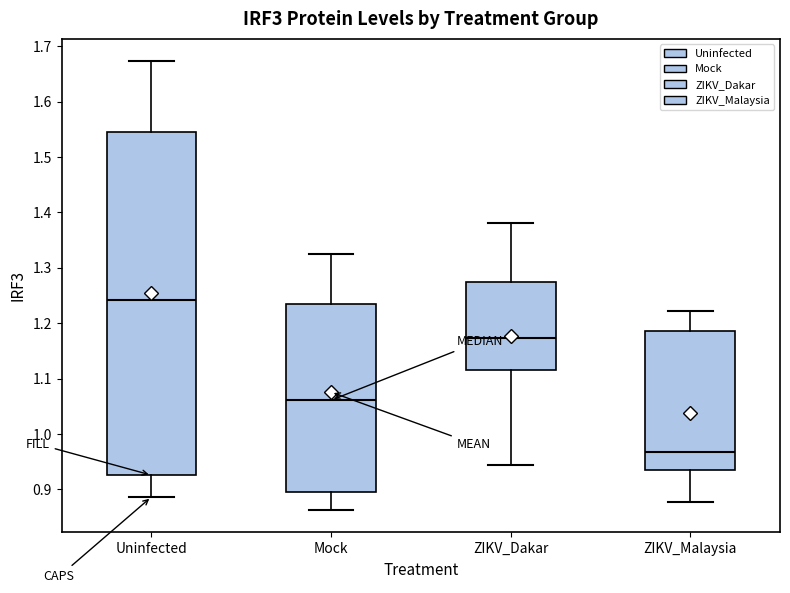

Comparing the boxes themselves (not the whiskers), which one is the tallest?

Uninfected